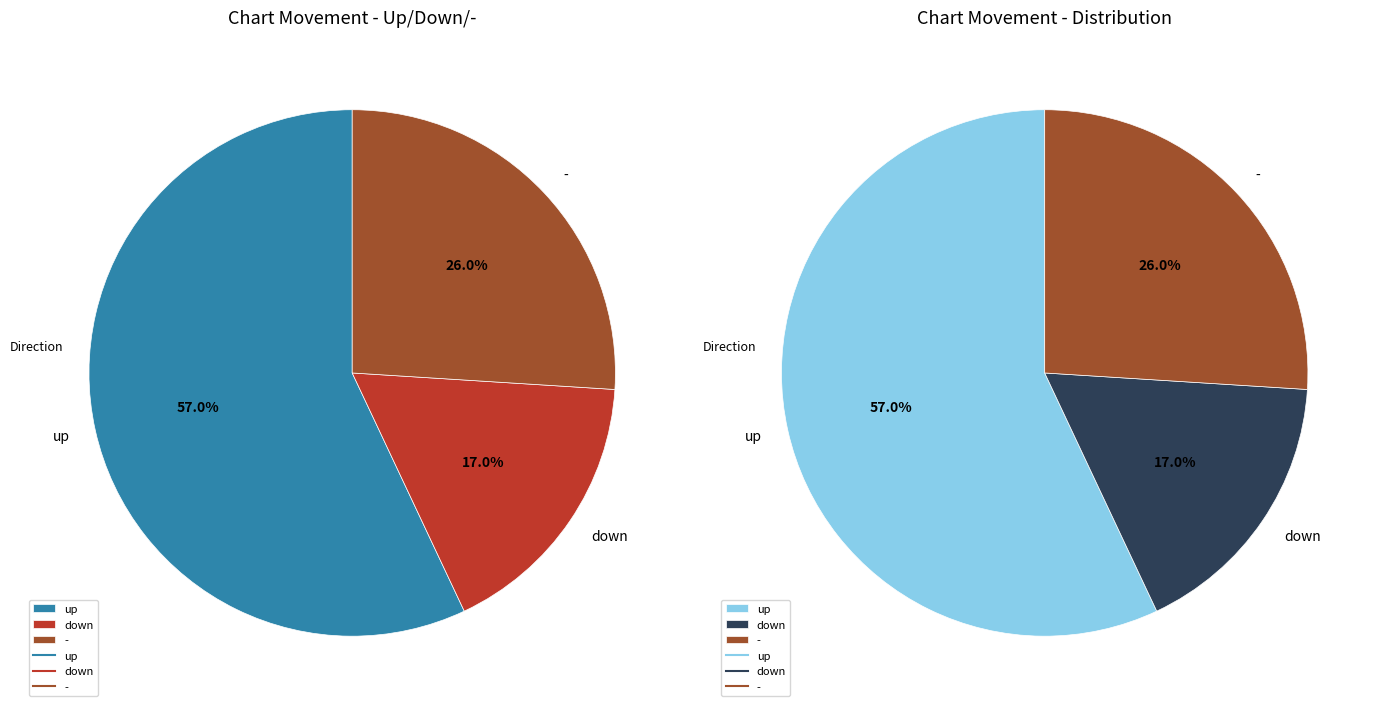

Is down the majority of the pie?

No